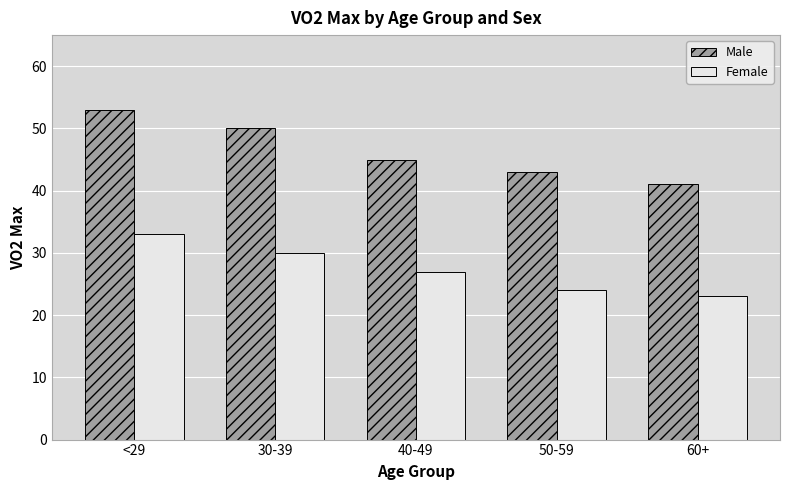

Is it true that Female equals 33 at <29?

True